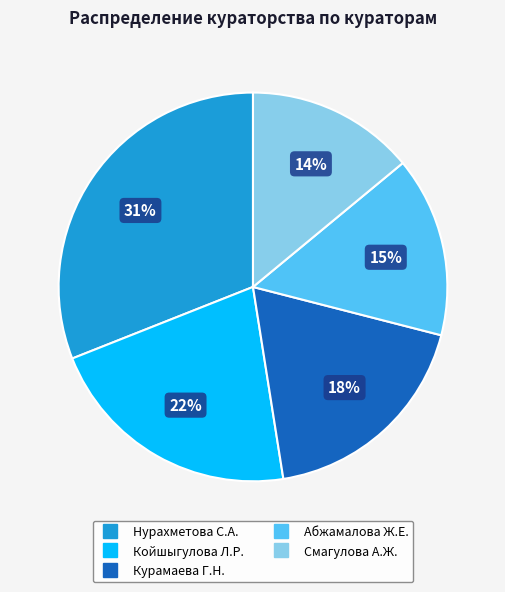

Does Койшыгулова Л.Р. account for over 50% of the chart?

No